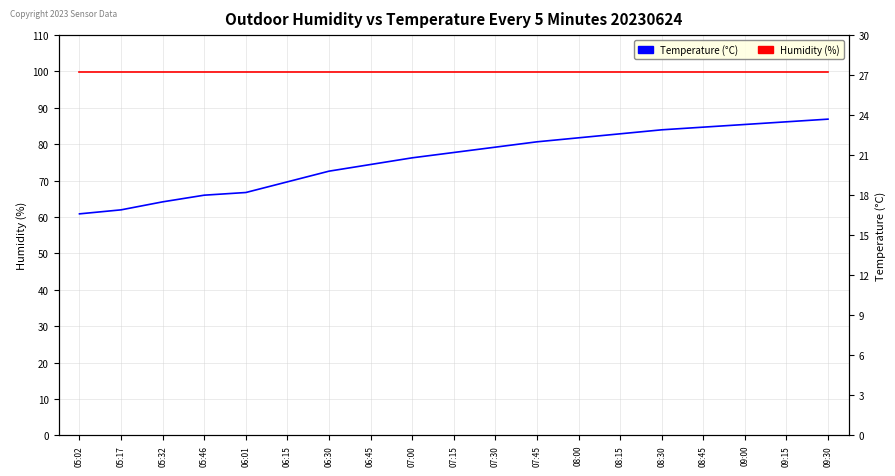

Which label corresponds to the smallest value in the chart?

05:02